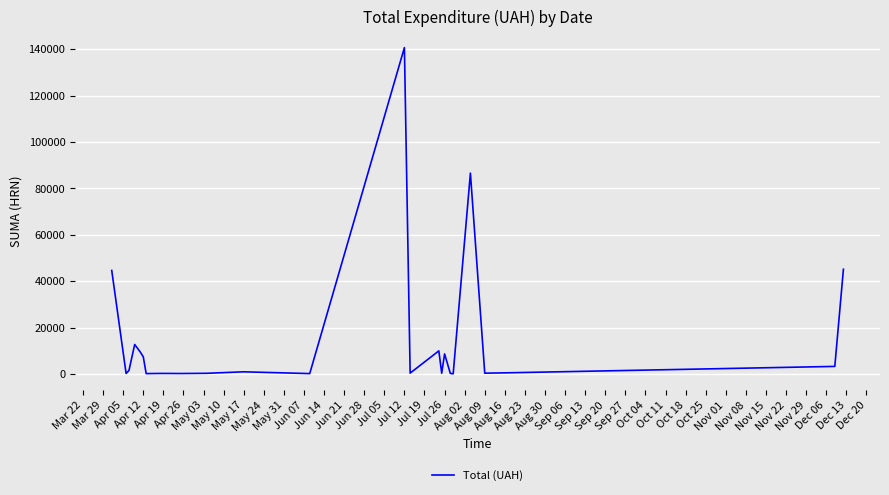

What is the maximum value shown in the chart?

140706.2